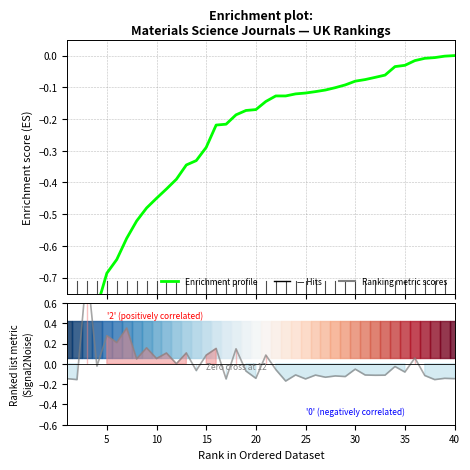

Does the chart display data point markers on the line(s)?

No